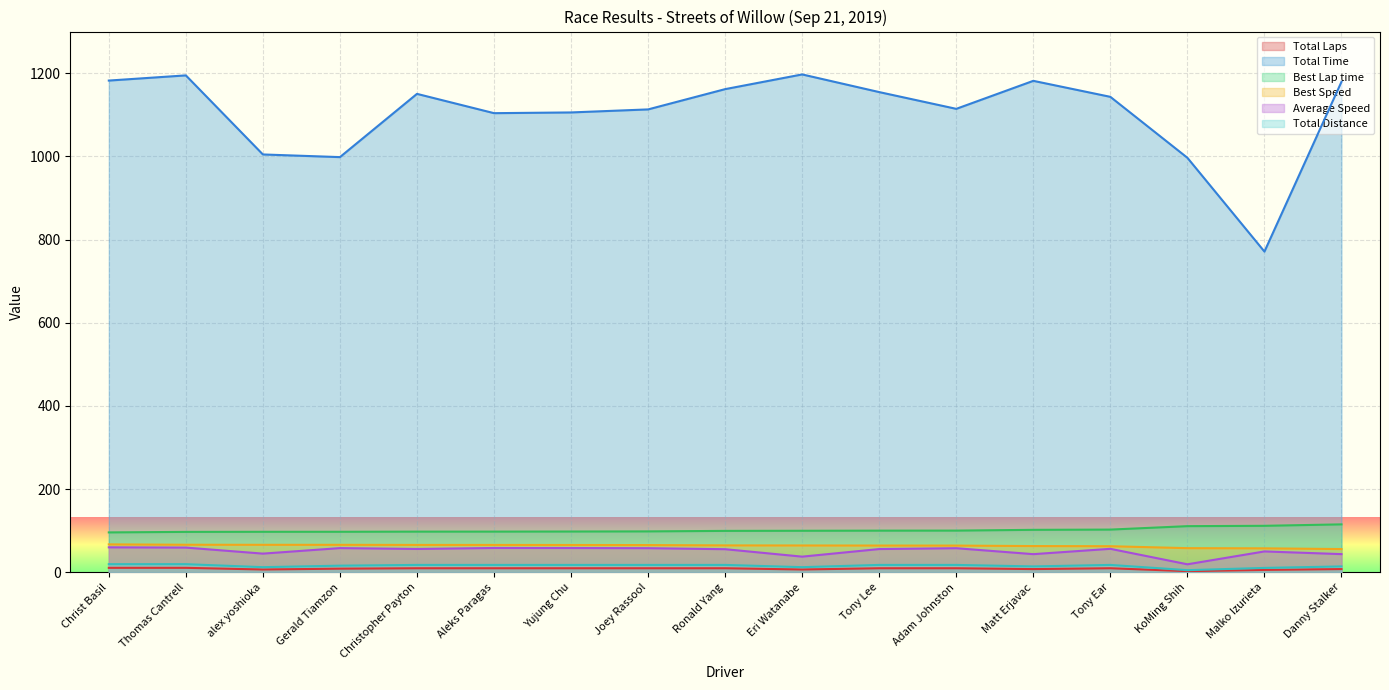

What is the smallest value displayed?

3.0